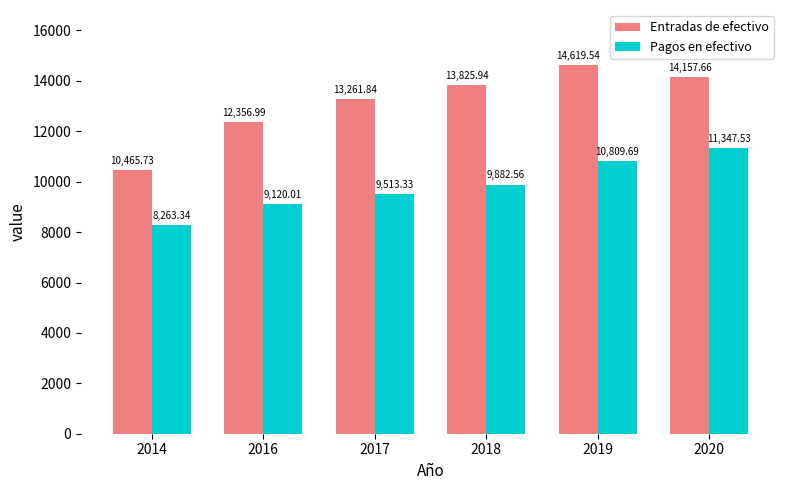

How many bars are there in each group?

2